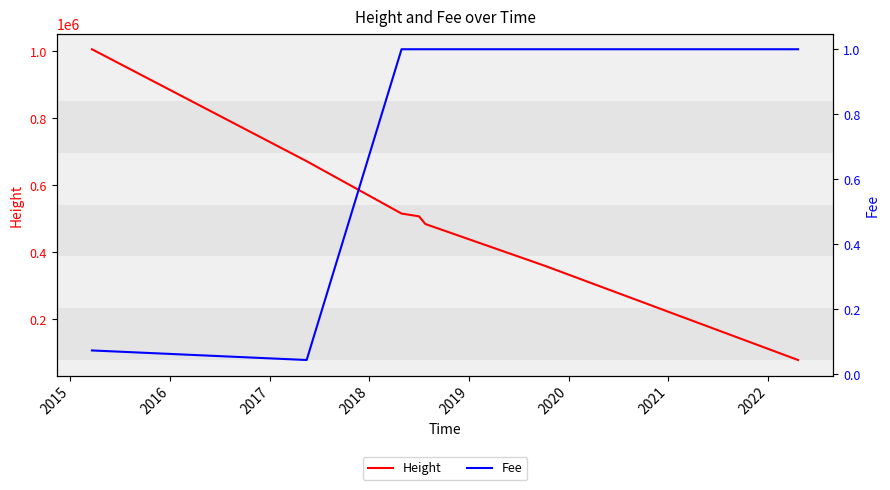

What is the lowest value of the Height series?

79103